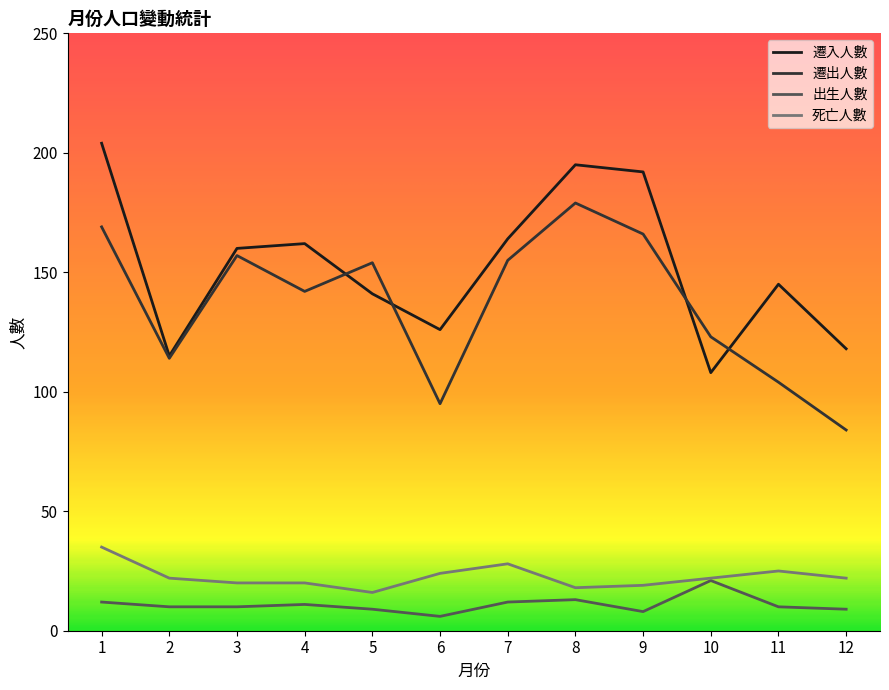

Which series changed the most between 5 and 10?

遷入人數